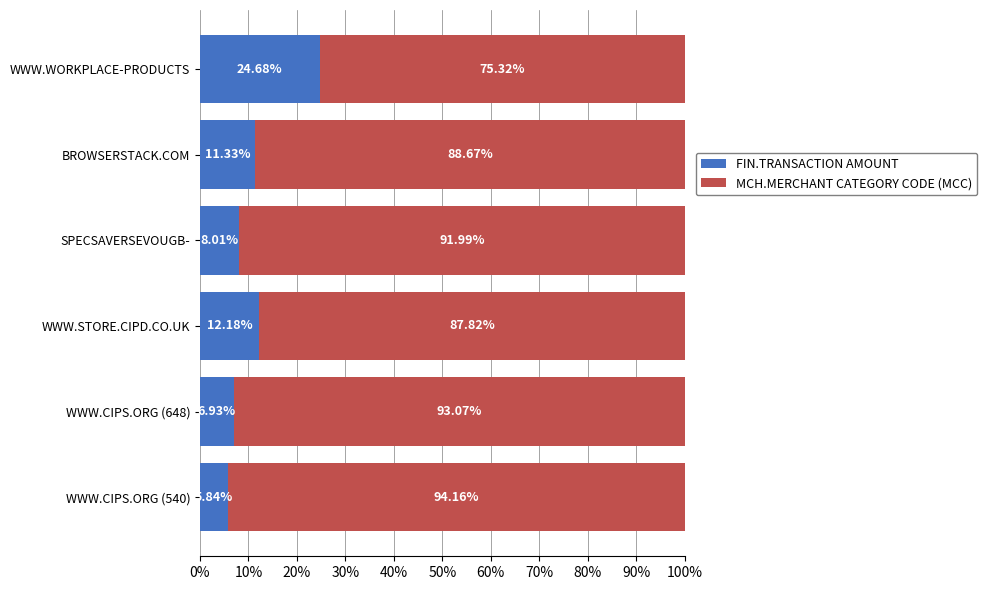

What is the average value of the FIN.TRANSACTION AMOUNT series?

11.5